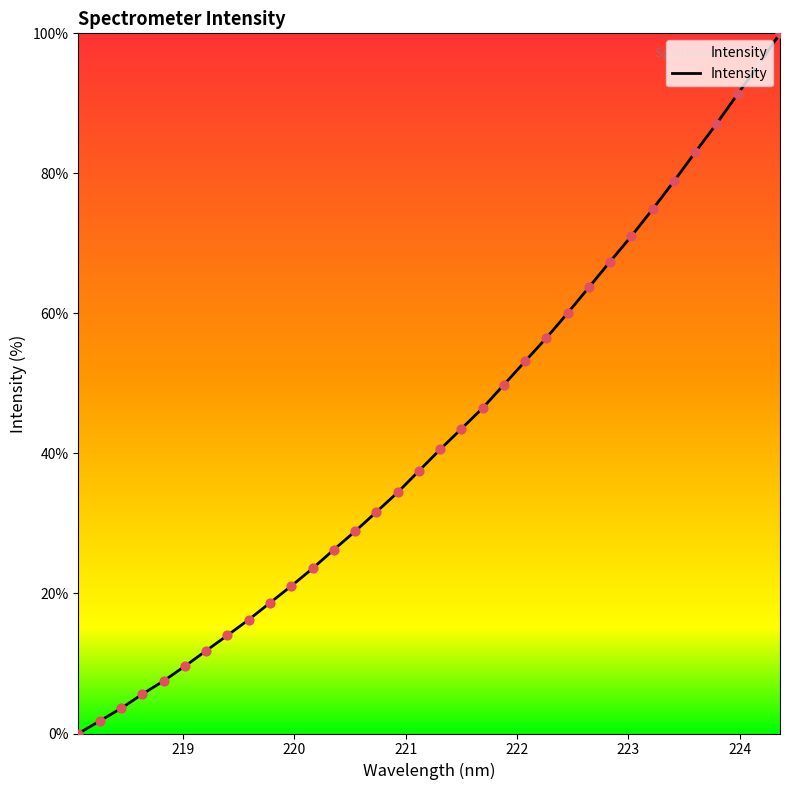

What is the greatest value displayed?

100.0